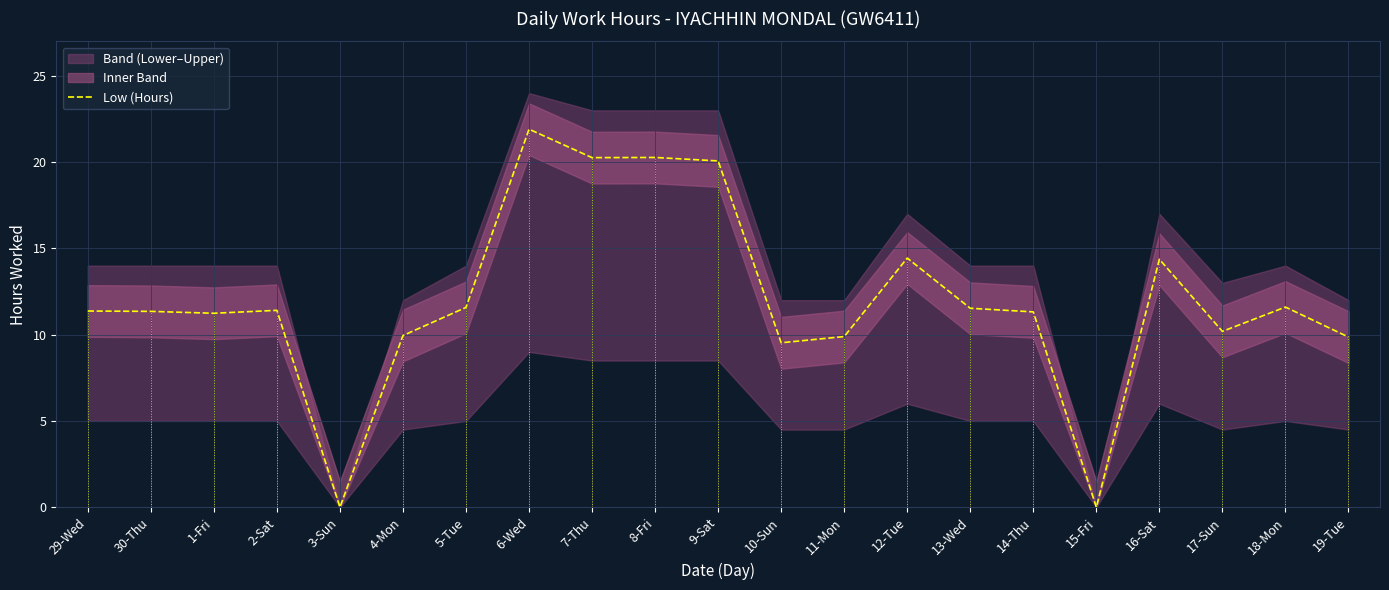

Is it true that the value at 3-Sun is 15.0?

False